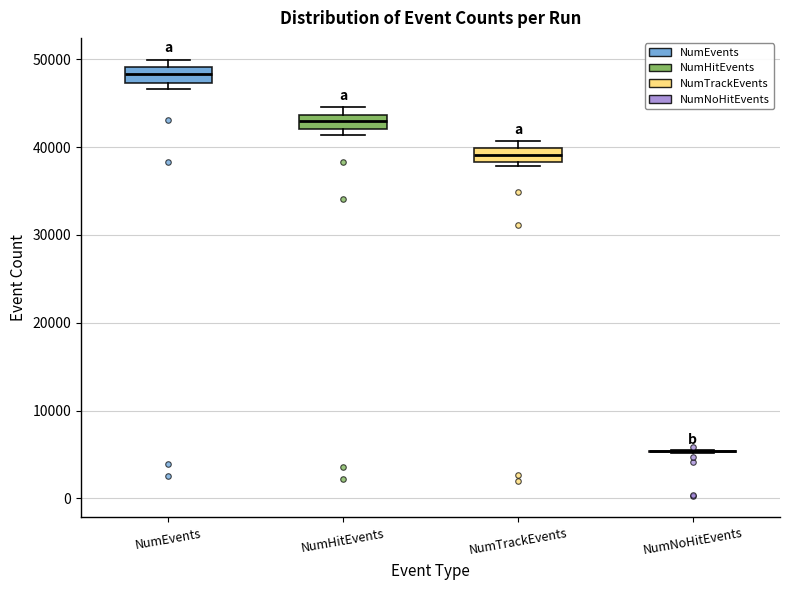

Where is the upper edge of the box for NumHitEvents on the y-axis? The values are not printed on the chart, so give them approximately, as read against the axis.

44000